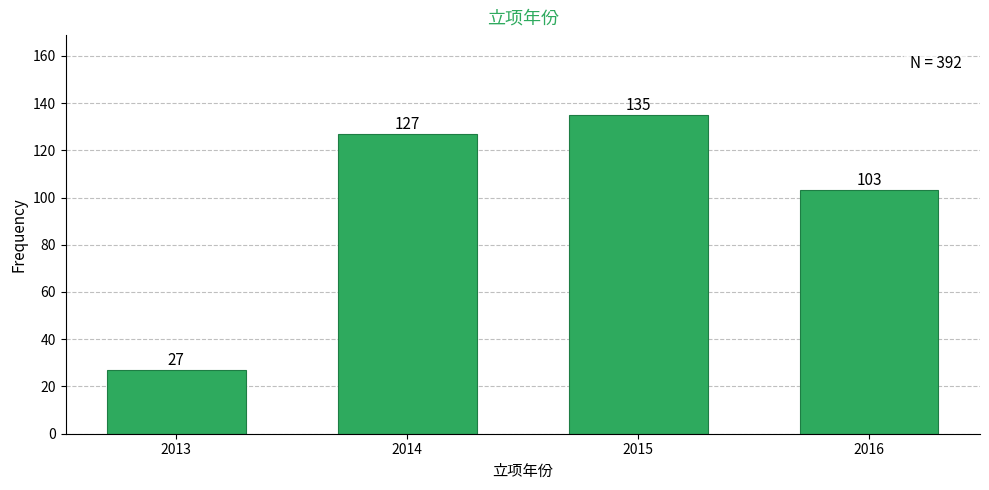

Reading left to right, extract all data points from this chart.

2013=27	2014=127	2015=135	2016=103